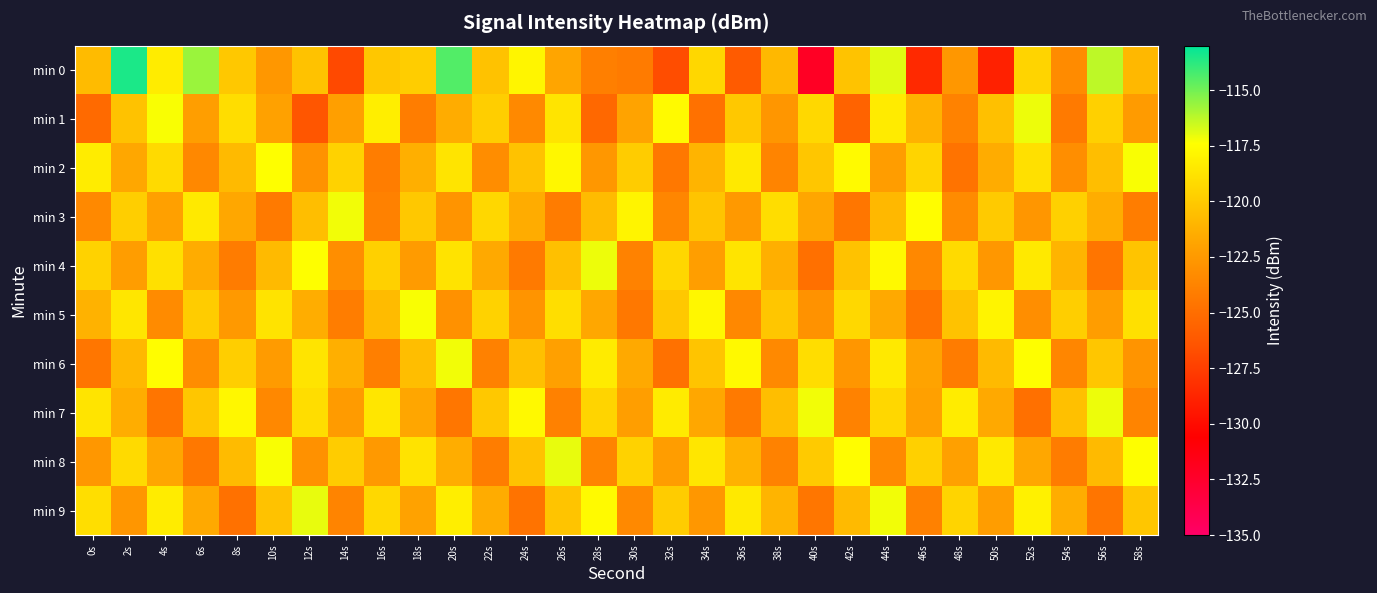

Which has a higher value, 50s or 54s?

54s